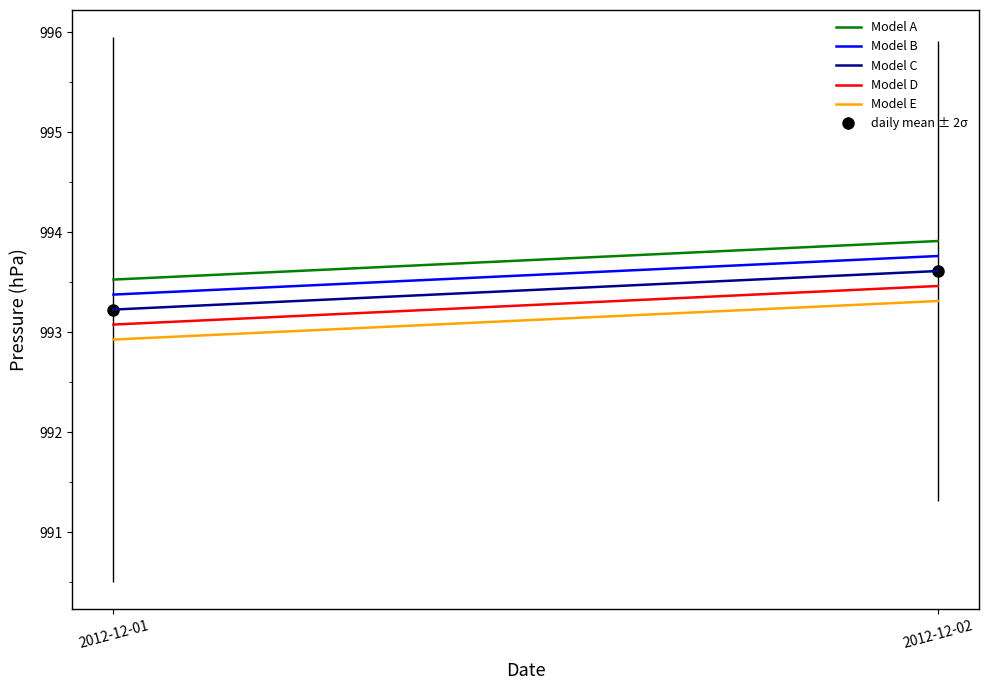

Is it true that Model D equals 1647.7 at 2012-12-02?

False